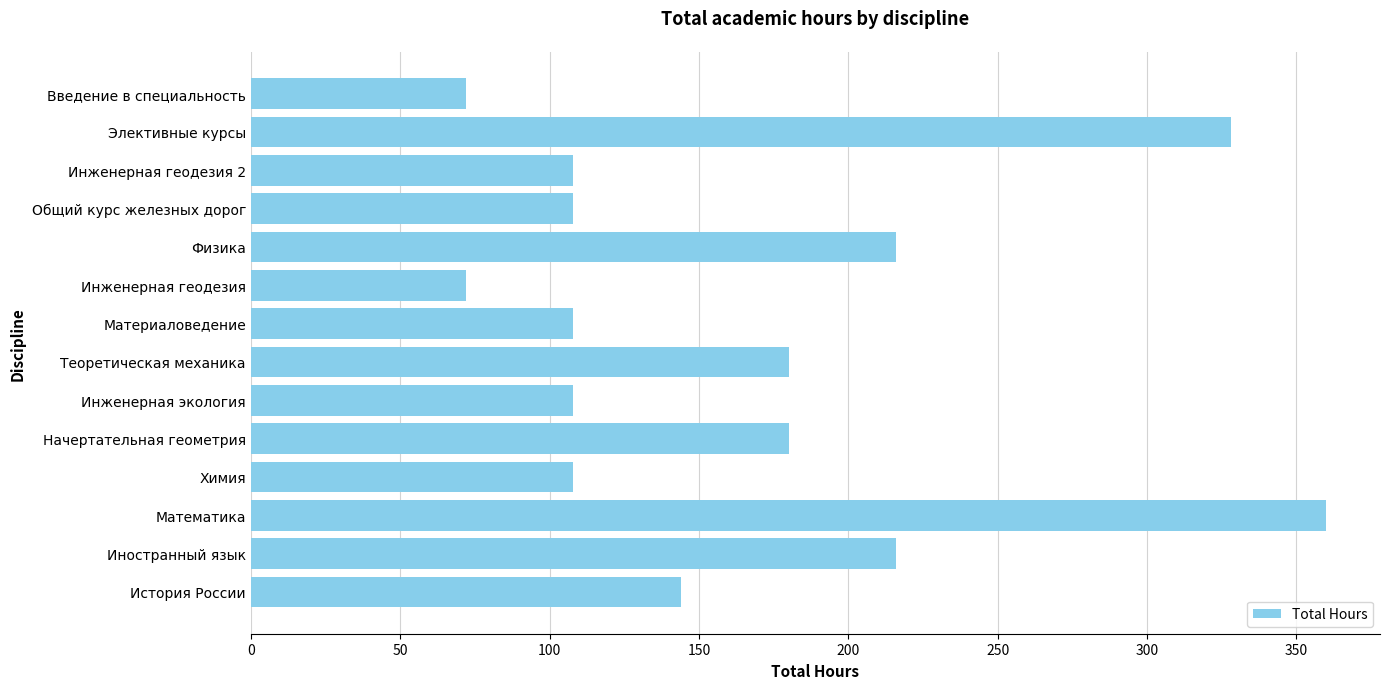

What is the difference between the second highest and minimum values?

256